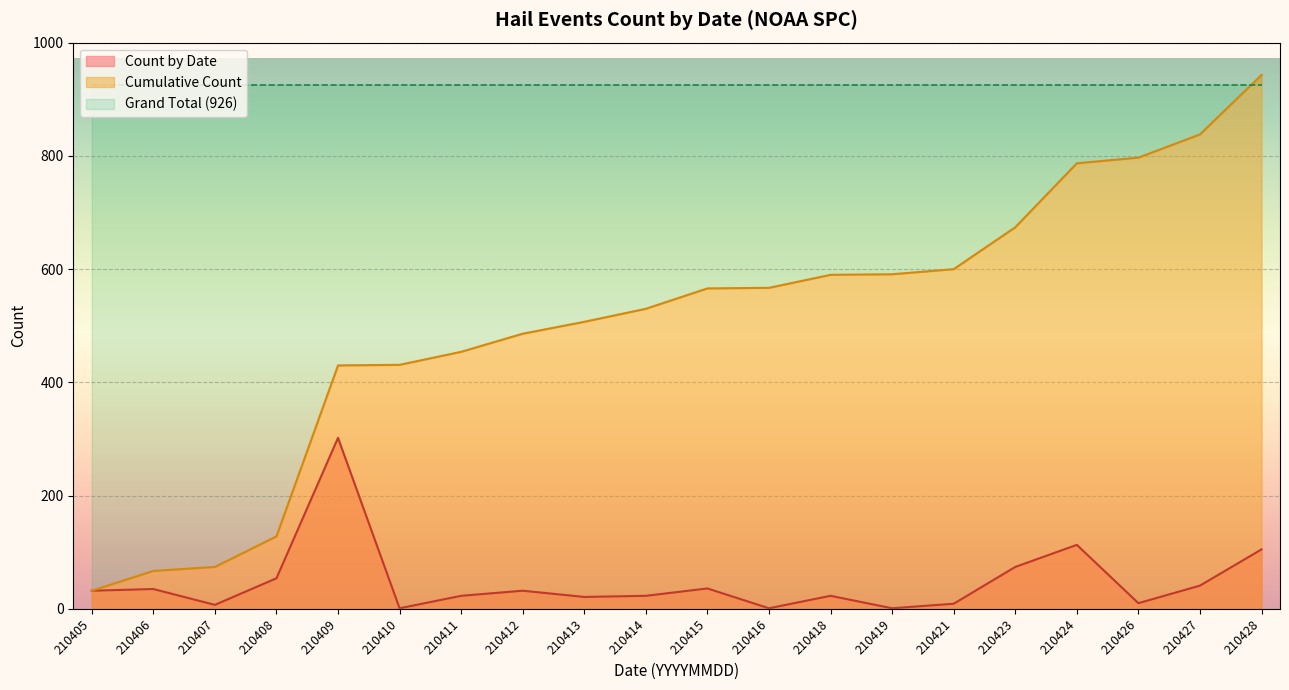

How many lines are shown in the chart?

2